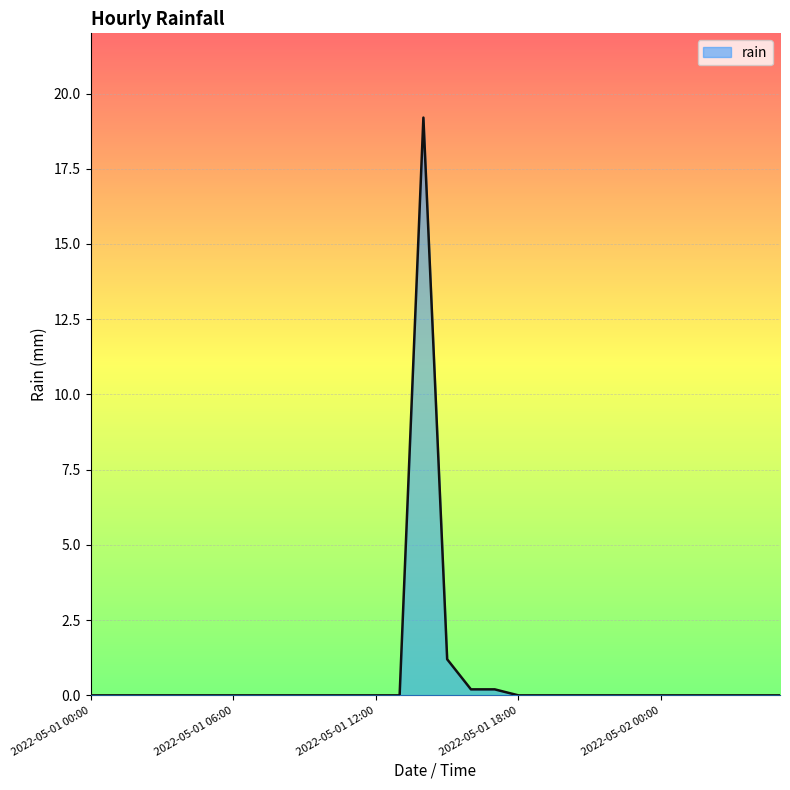

Reading left to right, list all the values displayed in this chart.

0.0	0.0	0.0	0.0	0.0	0.0	0.0	0.0	0.0	0.0	0.0	0.0	0.0	0.0	19.2	1.2	0.2	0.2	0.0	0.0	0.0	0.0	0.0	0.0	0.0	0.0	0.0	0.0	0.0	0.0